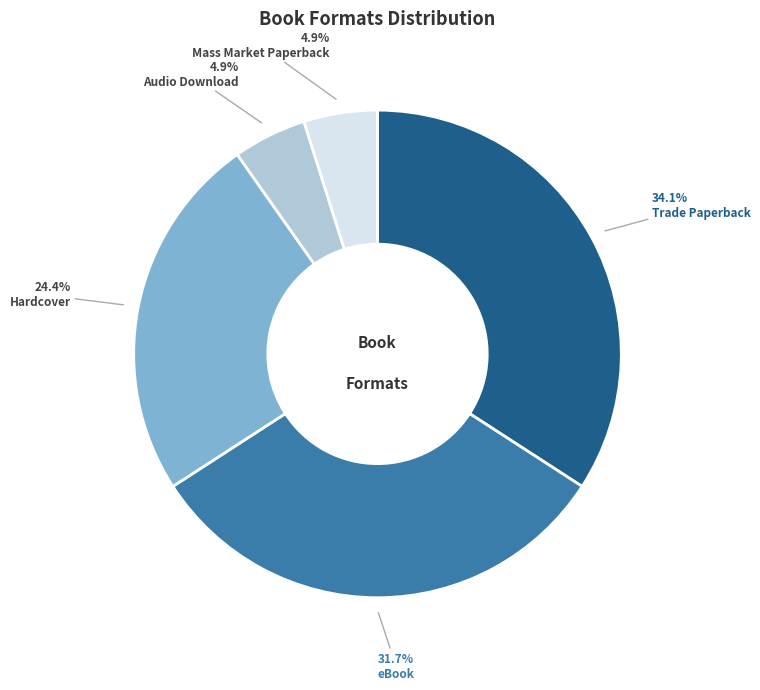

Does Hardcover account for over 50% of the chart?

No